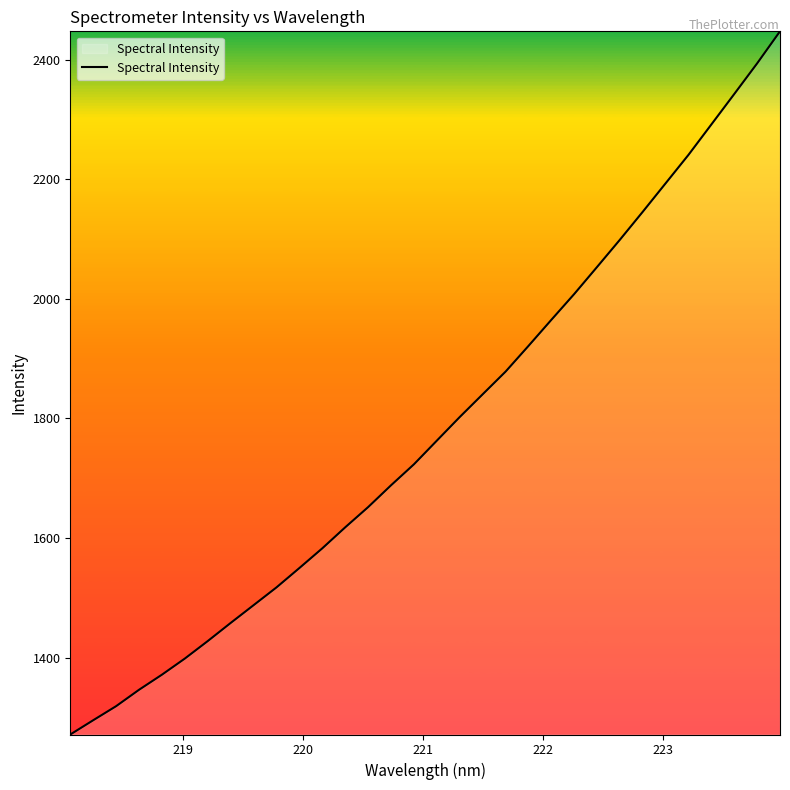

What is the maximum value shown in the chart?

2447.6